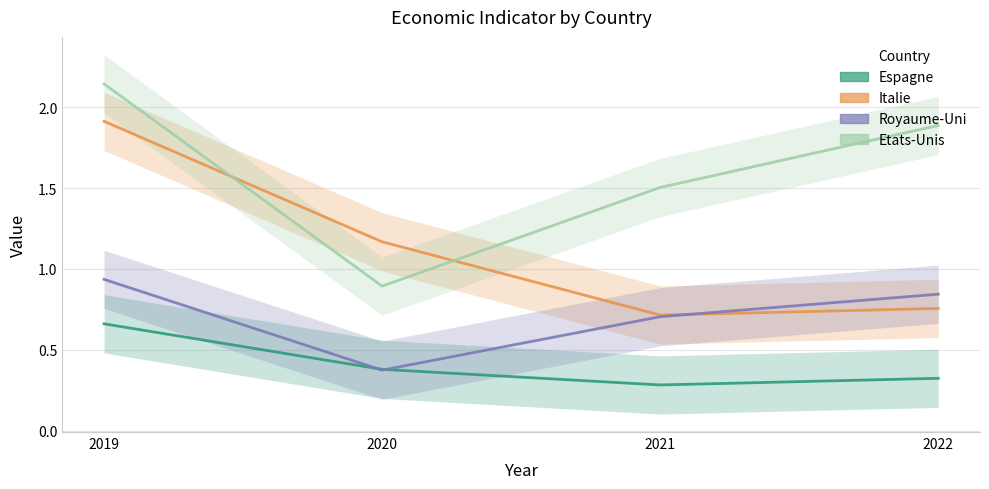

List the series in order of their overall mean, highest first.

Etats-Unis, Italie, Royaume-Uni, Espagne